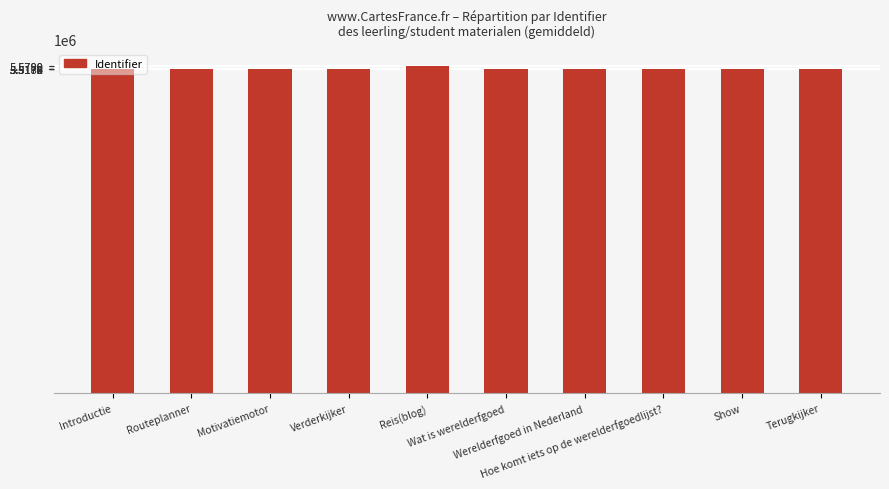

What is the ratio of the value at Introductie to the value at Reis(blog)?

1.0